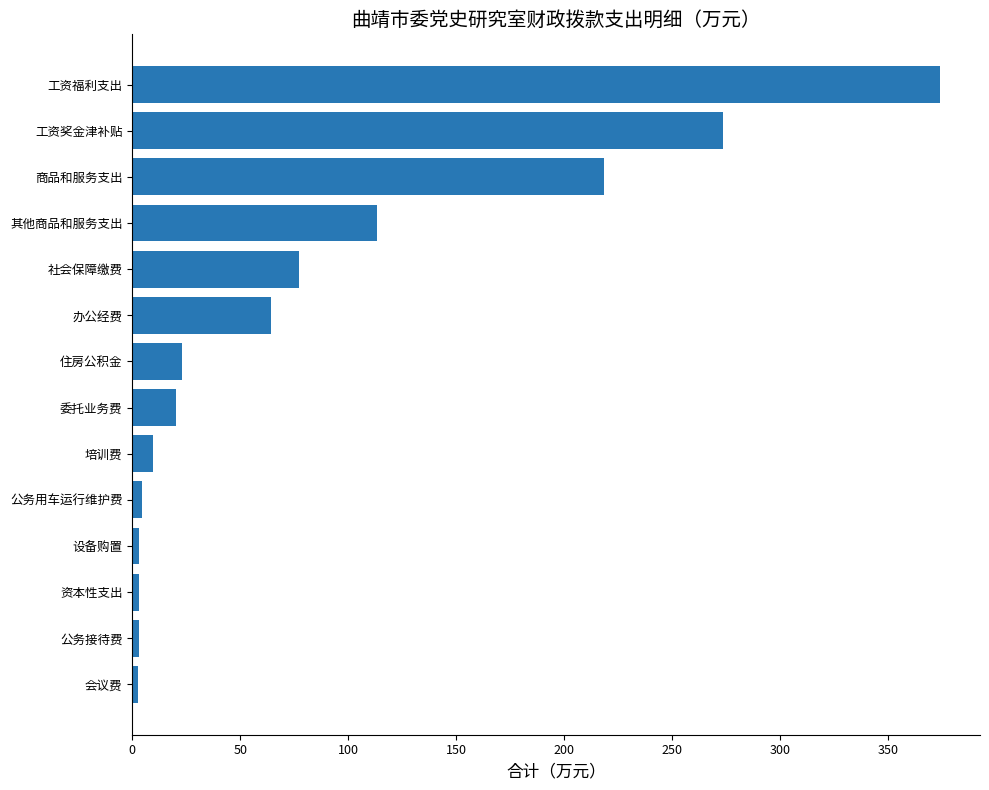

What is the smallest value displayed?

2.8